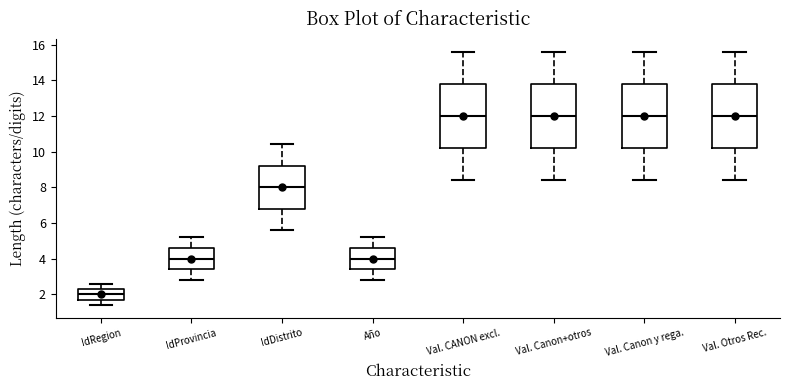

Which box's median line is the lowest?

IdRegion